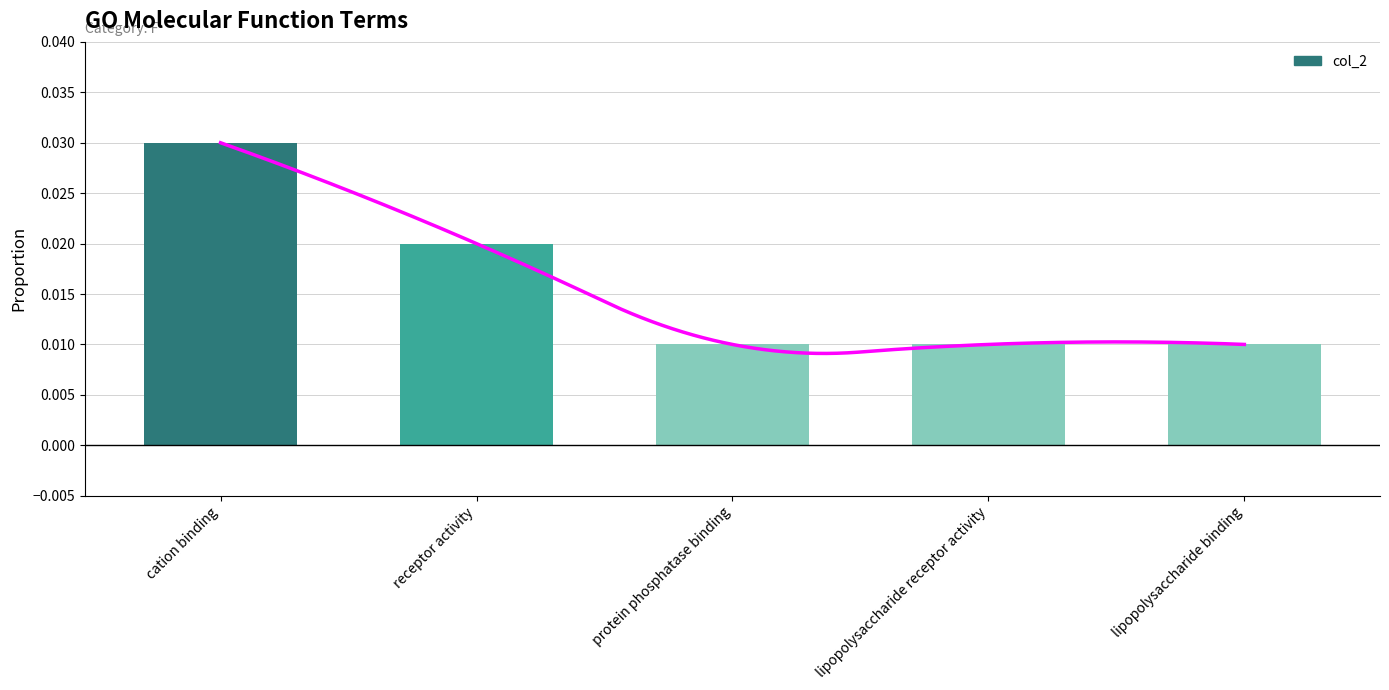

Rank the categories by value from lowest to highest.

protein phosphatase binding, lipopolysaccharide receptor activity, lipopolysaccharide binding, receptor activity, cation binding